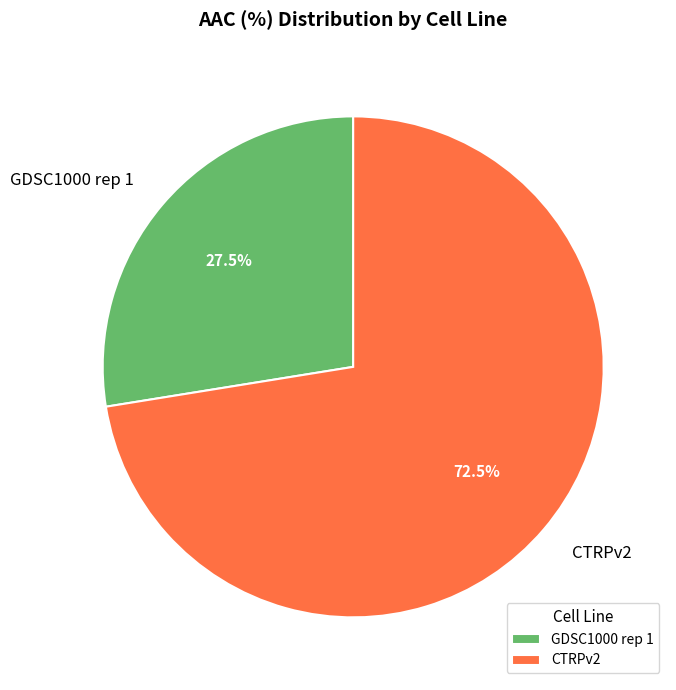

To the nearest percent, what is the average slice percentage?

50%